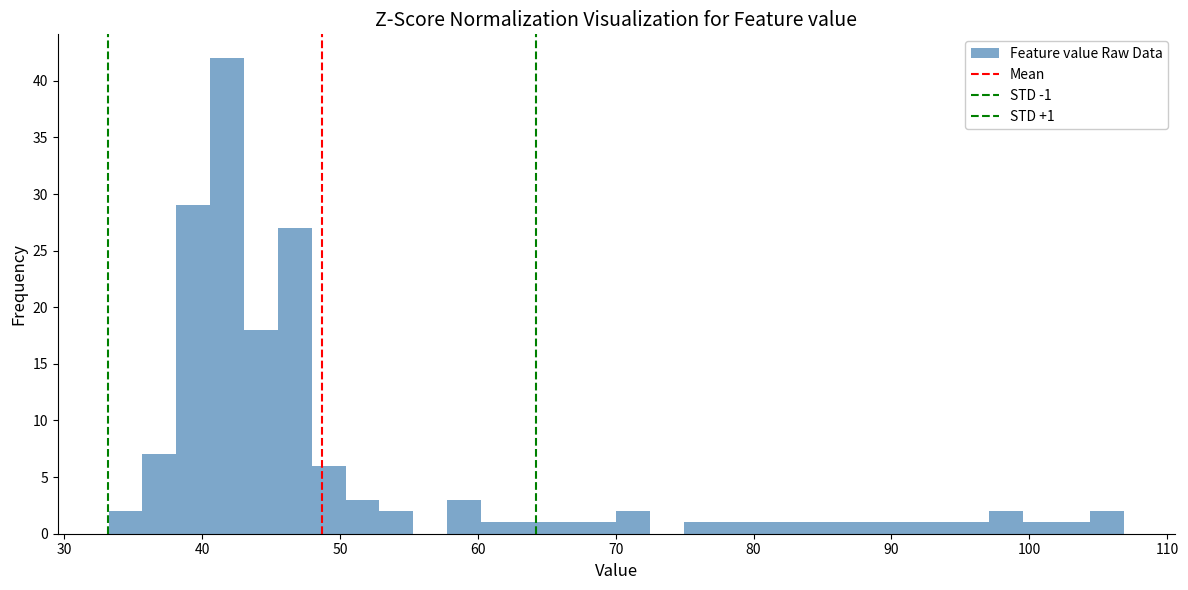

Around what value on the x-axis is the tallest bar? Give the approximate position of its centre, as read against the axis.

42